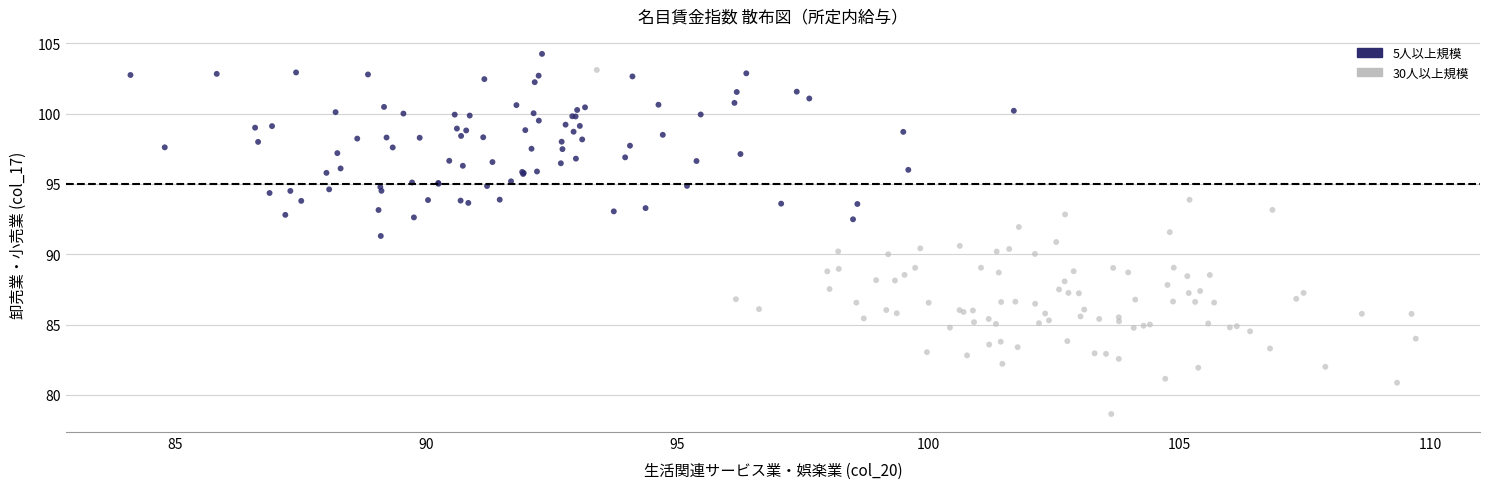

Which series has the largest Y range (max minus min)?

30人以上規模